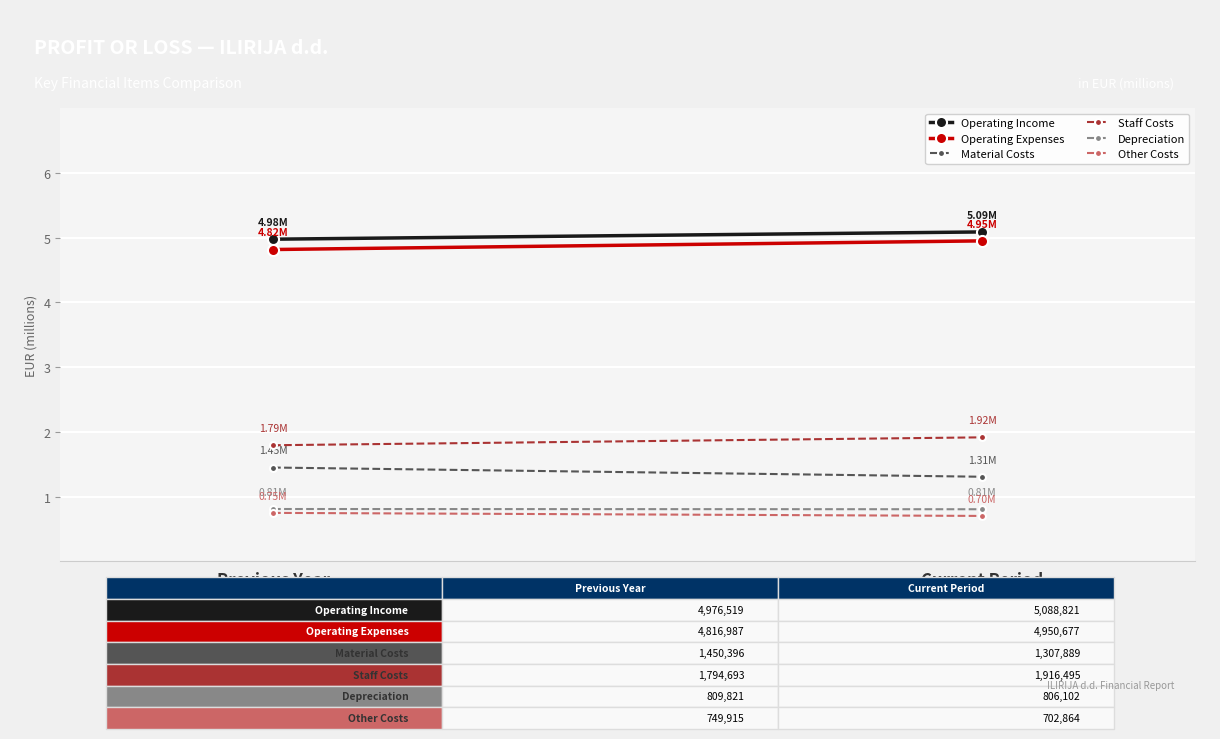

What are all the series names shown in the legend?

Operating Income, Operating Expenses, Material Costs, Staff Costs, Depreciation, Other Costs